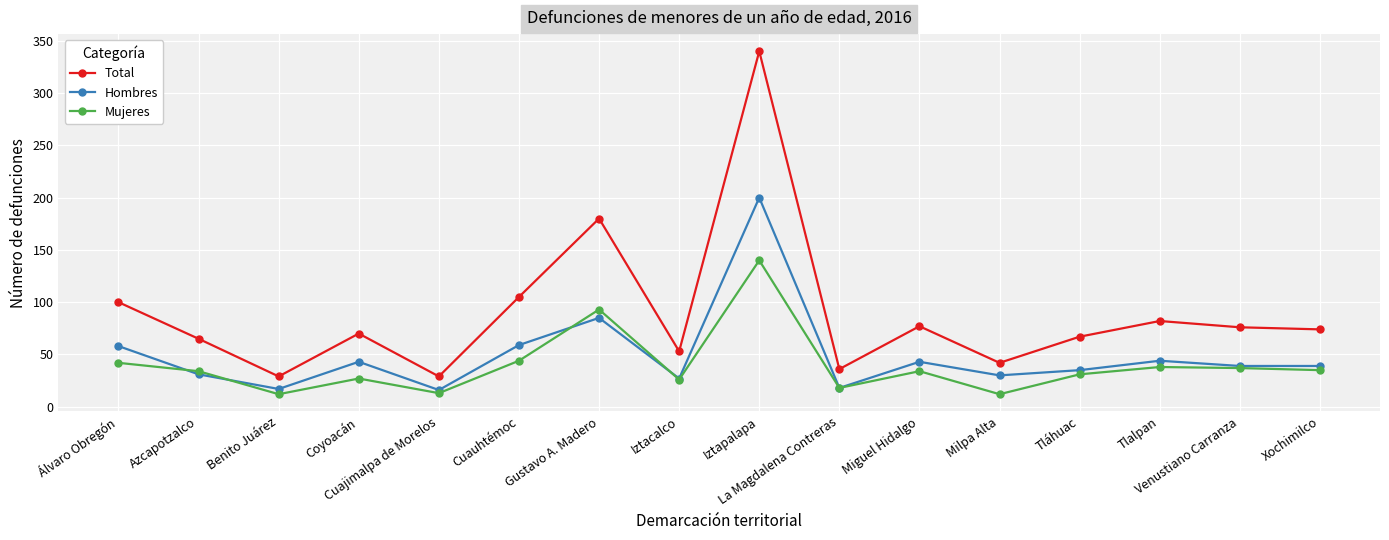

What is the average value of the Hombres series?

49